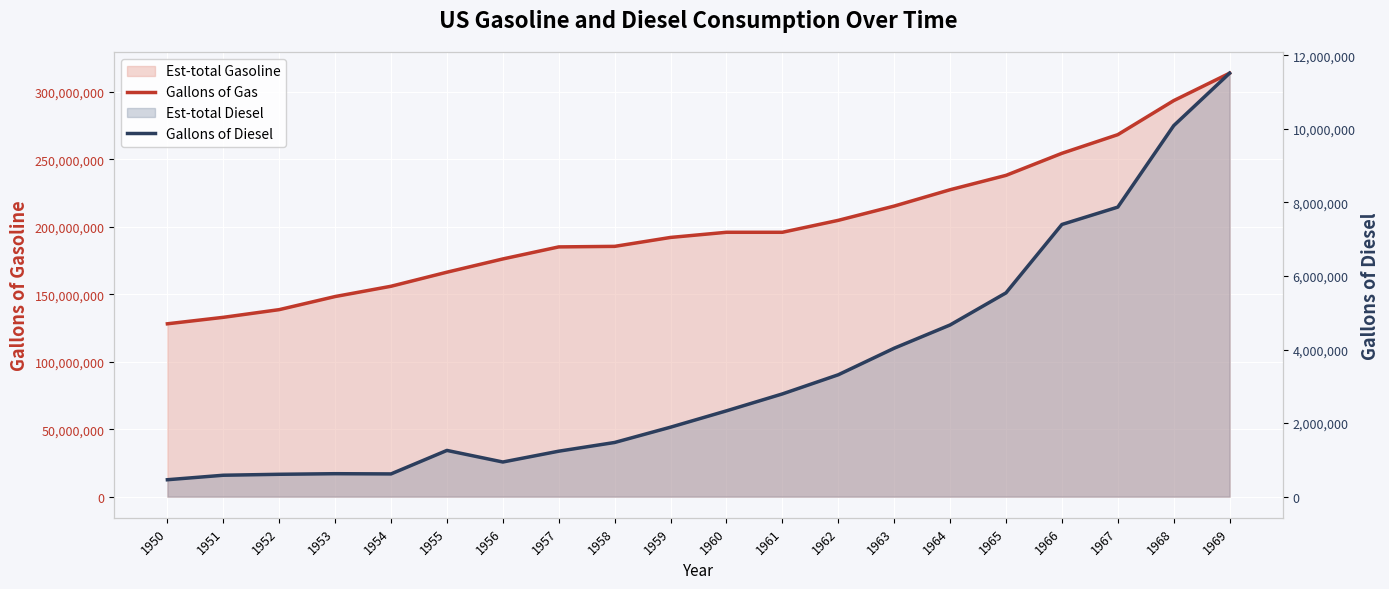

Reading right to left, what are all the values shown in this chart?

Gallons of Gas: 1969=313931000	1968=293581000	1967=268352000	1966=254524000	1965=238163000	1964=227518000	1963=215404000	1962=204833000	1961=195980000	1960=195980000	1959=192156000	1958=185539000	1957=185139000	1956=176213000	1955=166387000	1954=155965000	1953=148341000	1952=138632000	1951=132929000	1950=128140000
Gallons of Diesel: 1969=11515000	1968=10088000	1967=7873000	1966=7401000	1965=5541000	1964=4668000	1963=4036000	1962=3314000	1961=2793000	1960=2333000	1959=1889000	1958=1473000	1957=1236000	1956=942000	1955=1257000	1954=618000	1953=624000	1952=608000	1951=582000	1950=460000